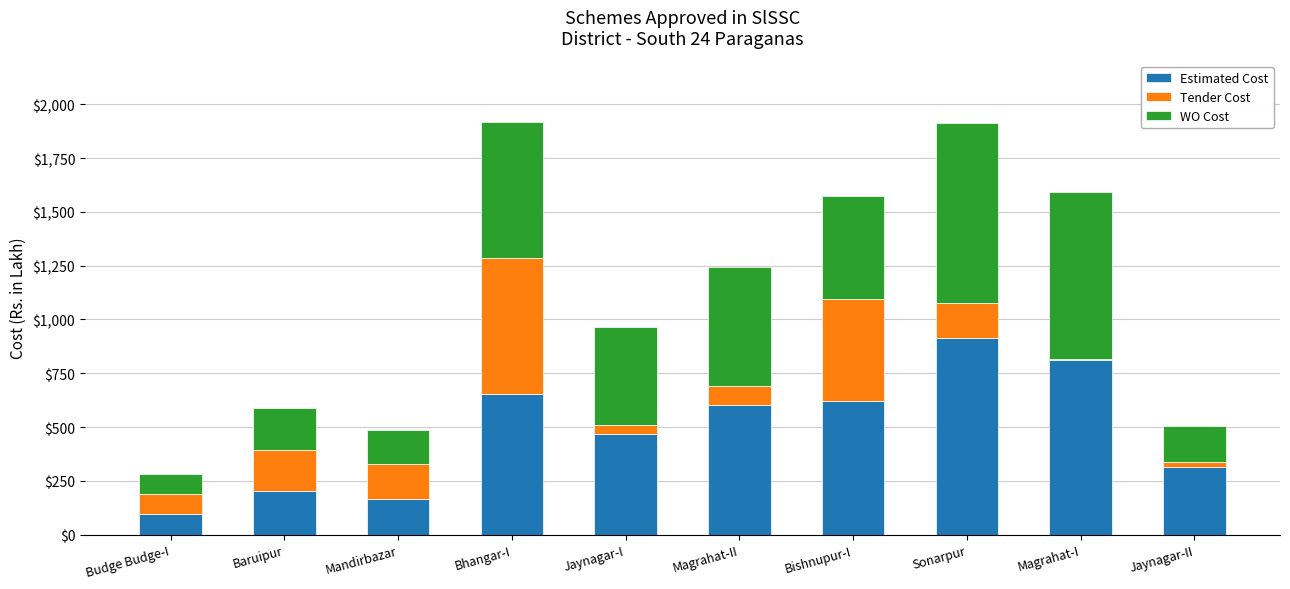

The Estimated Cost series shows 200.4 at Baruipur. True or false?

True